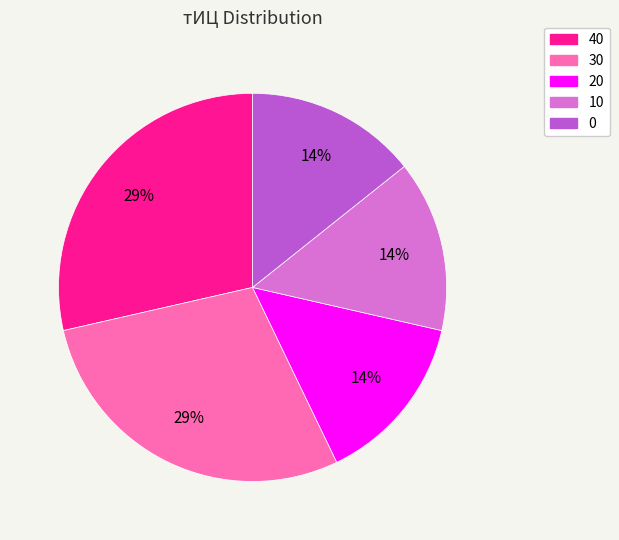

To the nearest percent, what percentage of the pie is 30?

29%